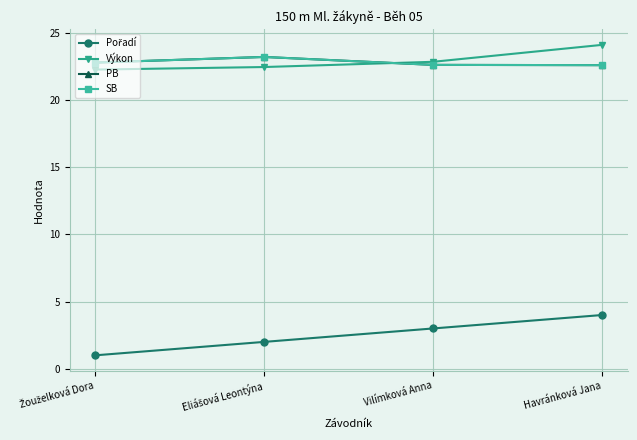

What is the sum of the Pořadí values at Žouželková Dora and Vilímková Anna?

4.0